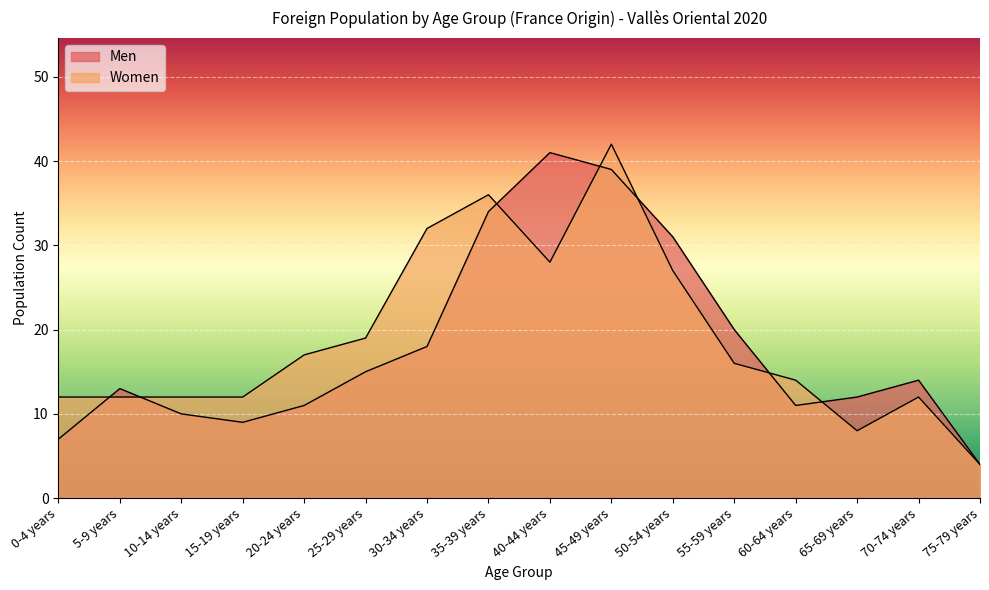

At how many categories does at least one series exceed 39?

2